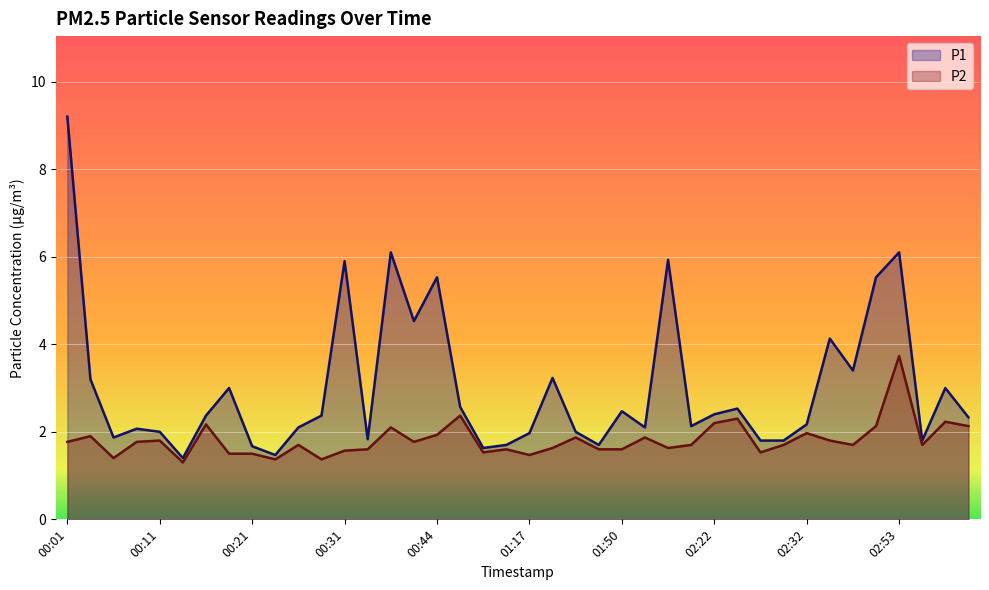

In P2, how many points are lower than both neighbors (excluding endpoints)?

11